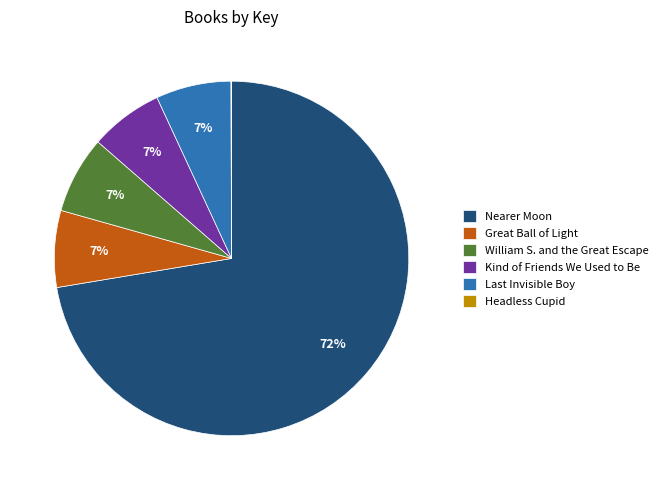

Which category accounts for the majority?

Nearer Moon